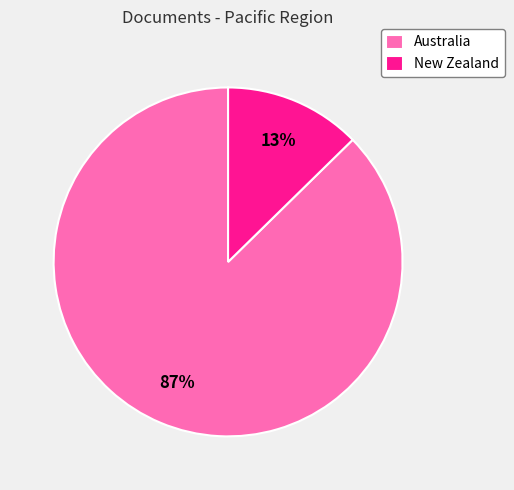

Which category has the smallest portion of the pie?

New Zealand